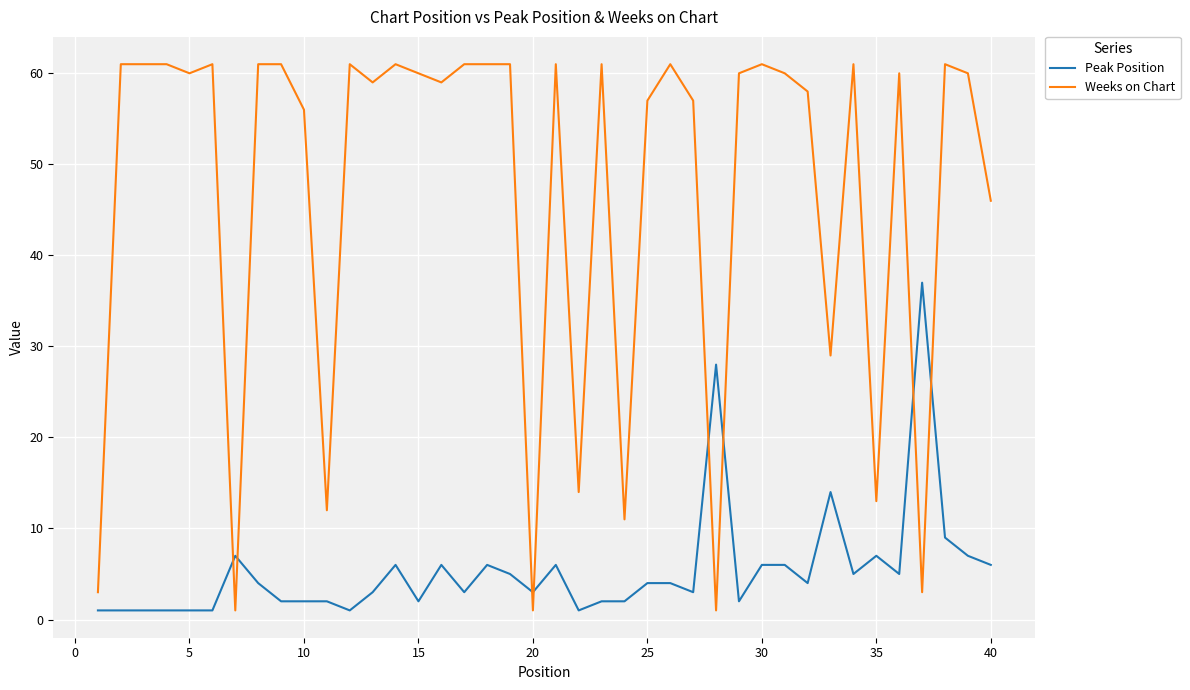

Reading left to right, extract all data points from this chart.

Peak Position: 1	1	1	1	1	1	7	4	2	2	2	1	3	6	2	6	3	6	5	3	6	1	2	2	4	4	3	28	2	6	6	4	14	5	7	5	37	9	7	6
Weeks on Chart: 3	61	61	61	60	61	1	61	61	56	12	61	59	61	60	59	61	61	61	1	61	14	61	11	57	61	57	1	60	61	60	58	29	61	13	60	3	61	60	46